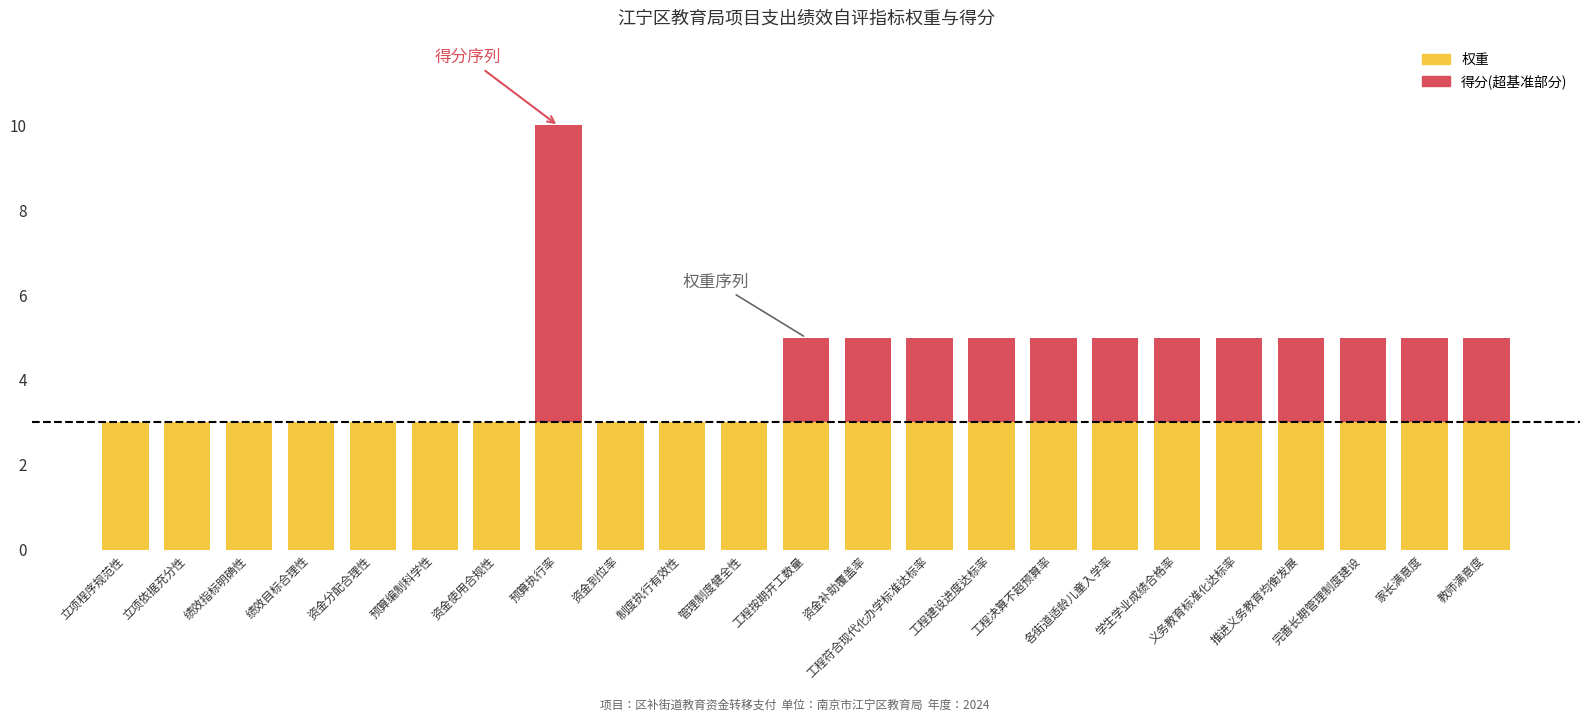

Where is 得分 nearest to the value 5?

工程按期开工数量